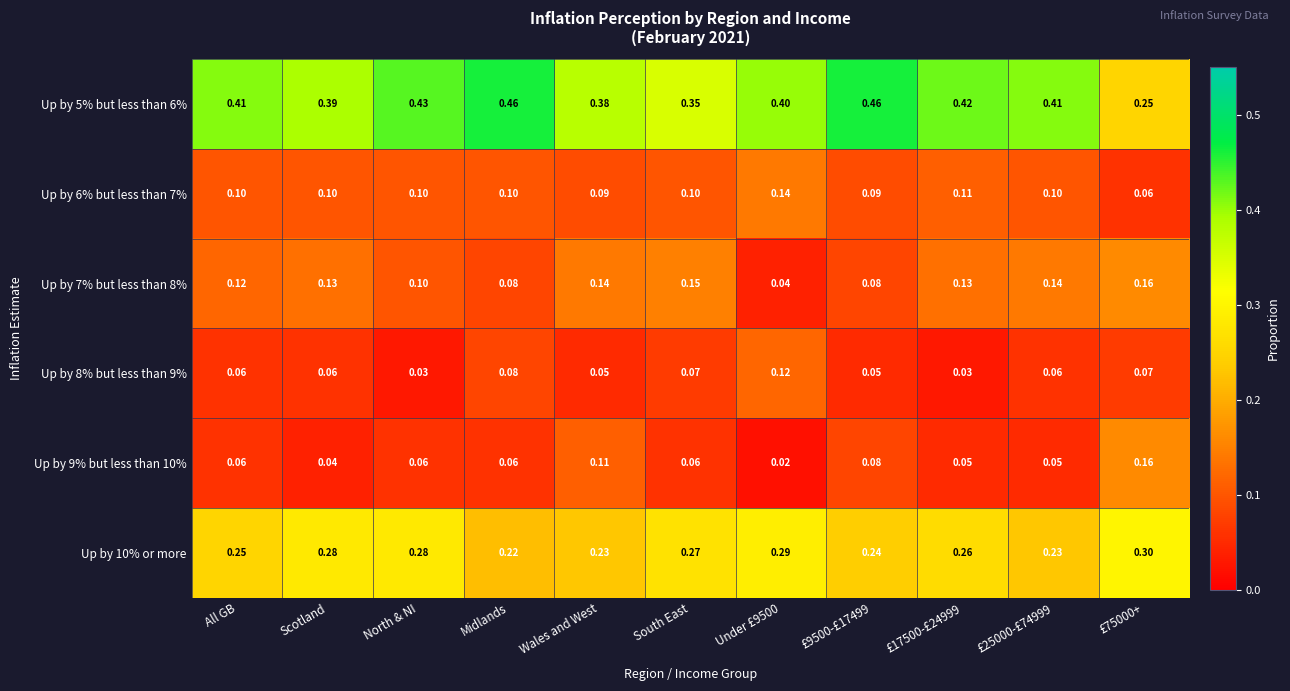

Is the value of Up by 7% but less than 8% at South East greater than the value of Up by 10% or more at £9500-£17499?

No